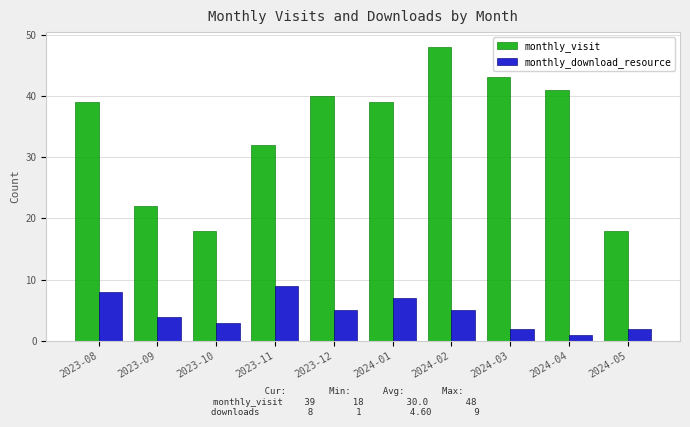

Which series has the largest range (max minus min)?

monthly_visit